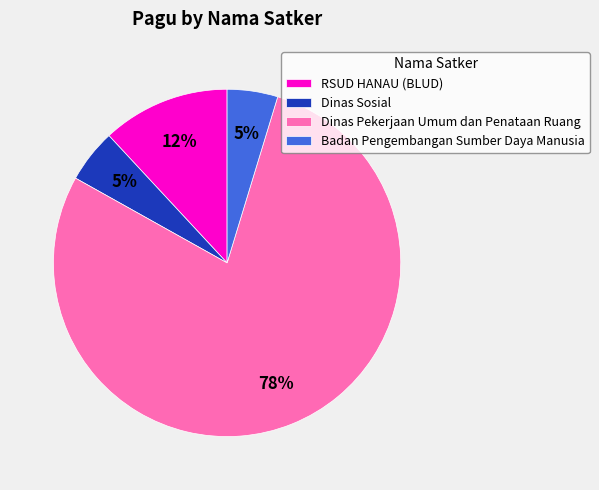

What percentage is the RSUD HANAU (BLUD) slice, to the nearest percent?

12%